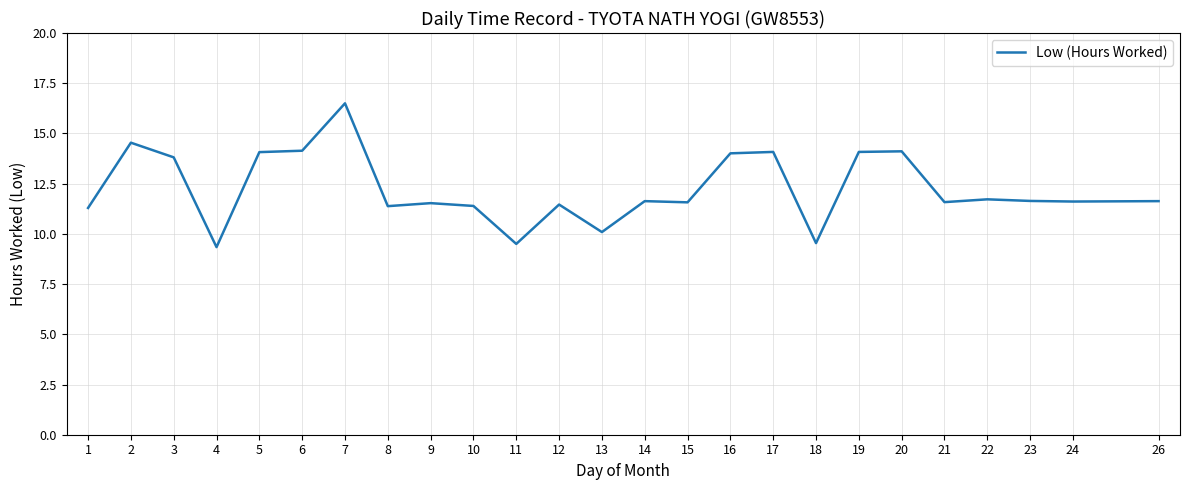

The value at 15 is 11.6. True or false?

True